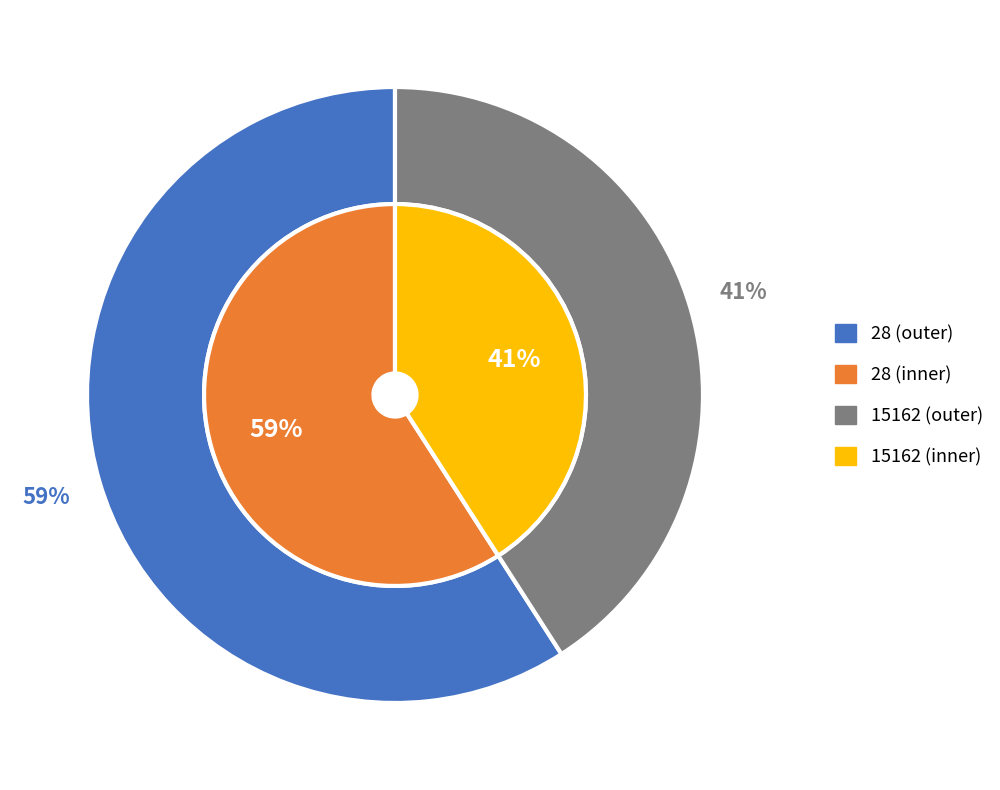

To the nearest percent, what is the difference between the largest and smallest slice percentages?

18%